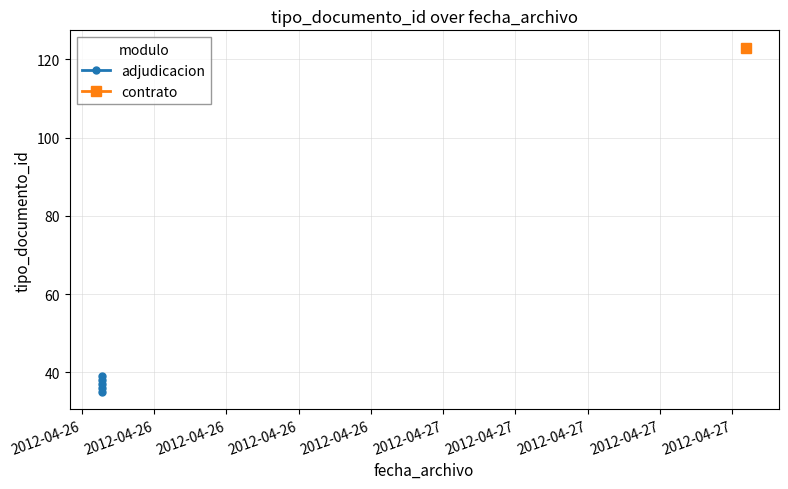

Is it true that the value at 2012-04-26 is 37?

True